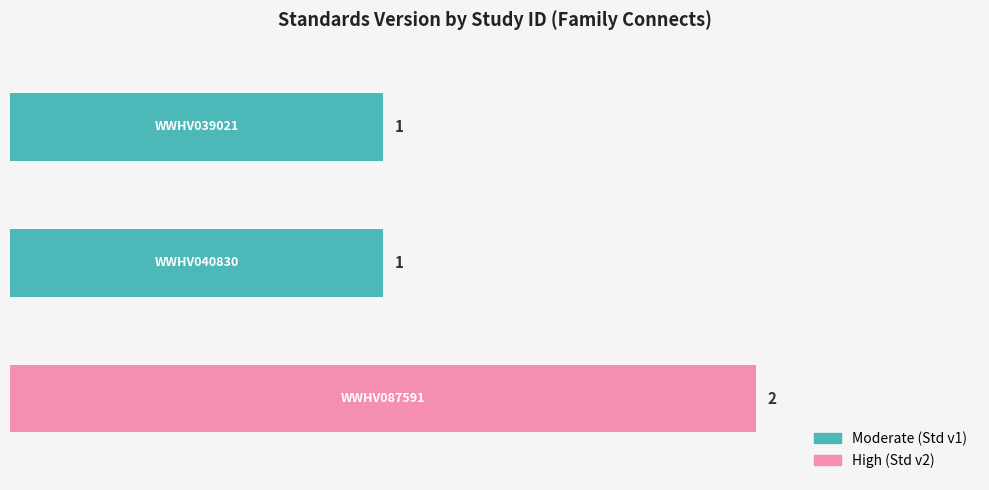

How many values are between 1 and 2?

3